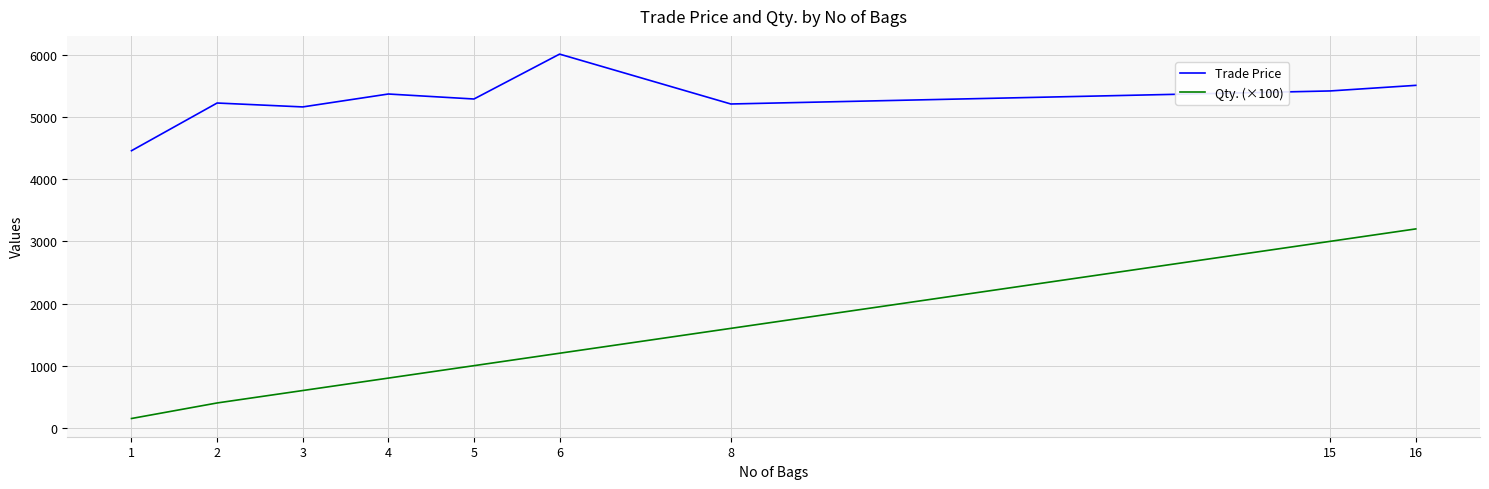

List the series in order of their peak value, lowest first.

Qty. (×100), Trade Price